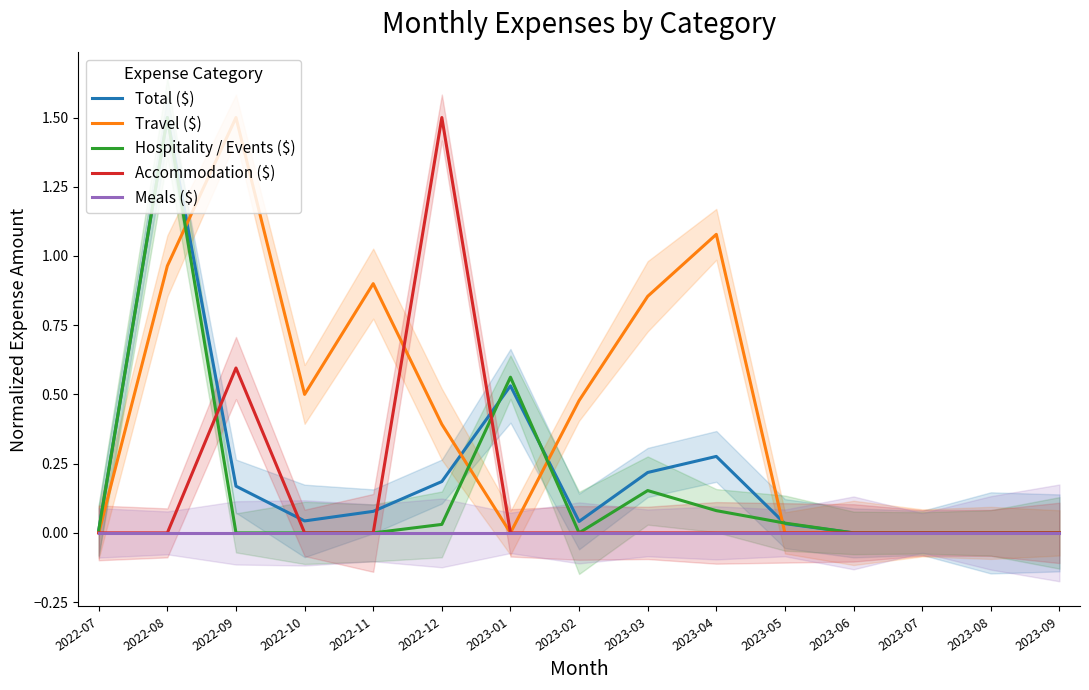

At which label is Accommodation ($) closest to 0?

2022-07